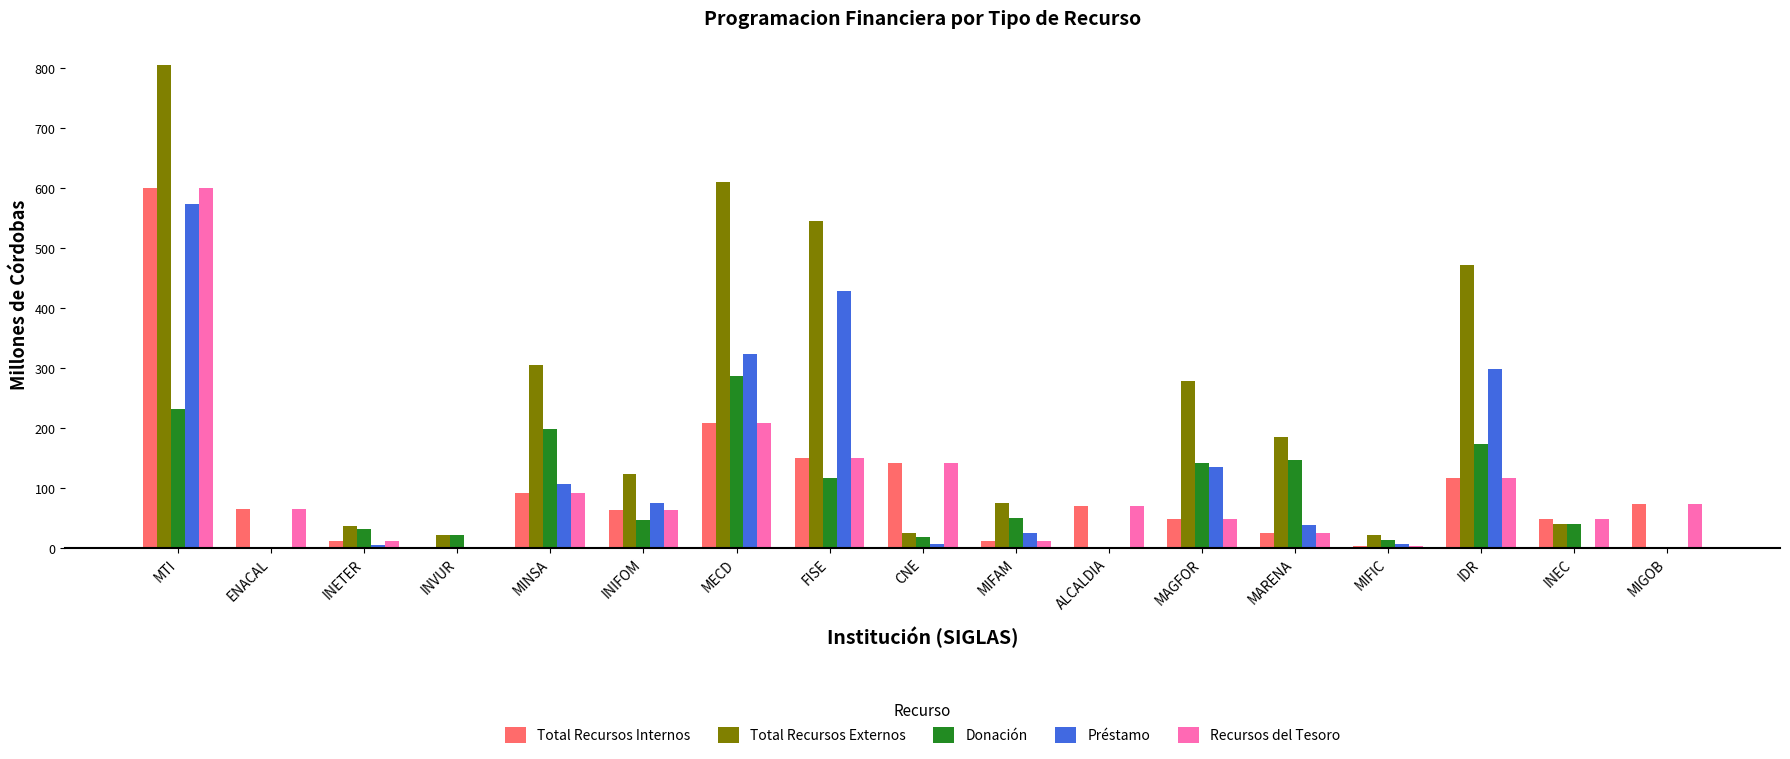

Is the value of Préstamo at MIGOB greater than the value of Recursos del Tesoro at MAGFOR?

No